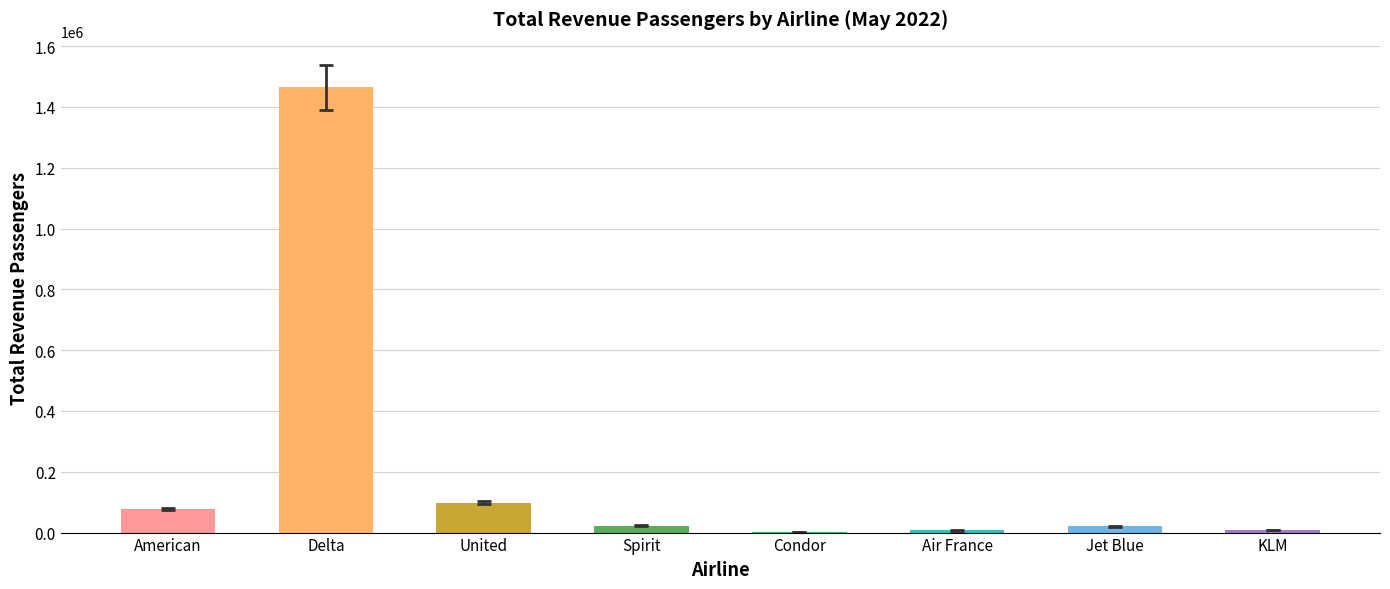

What value does the data have at Air France?

6942